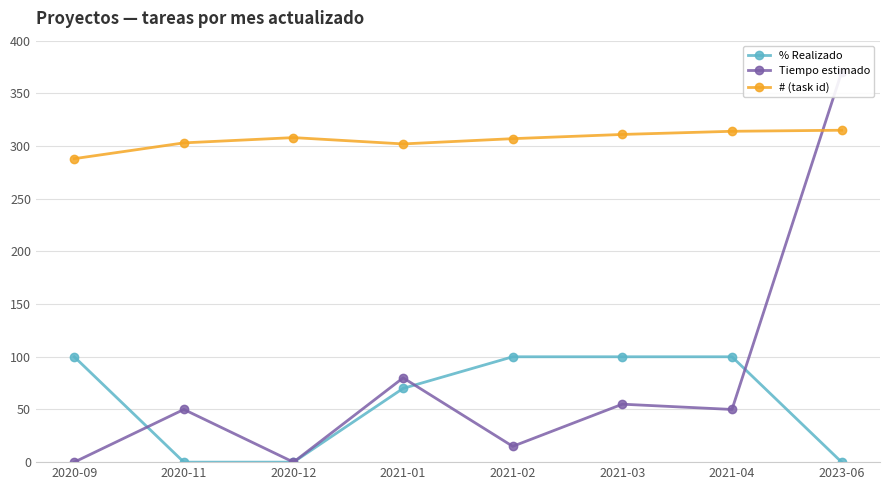

Is the value of Tiempo estimado at 2021-01 greater than the value of # (task id) at 2023-06?

No